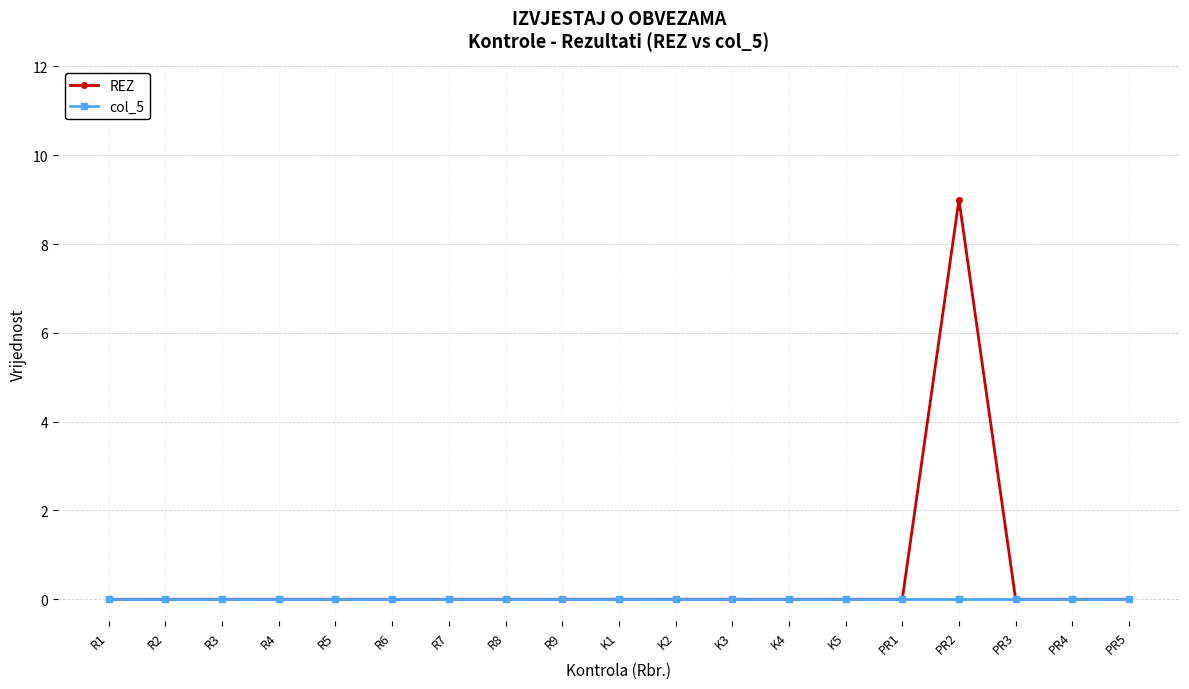

Reading left to right, extract all data points from this chart.

REZ: 0	0	0	0	0	0	0	0	0	0	0	0	0	0	0	9	0	0	0
col_5: 0	0	0	0	0	0	0	0	0	0	0	0	0	0	0	0	0	0	0